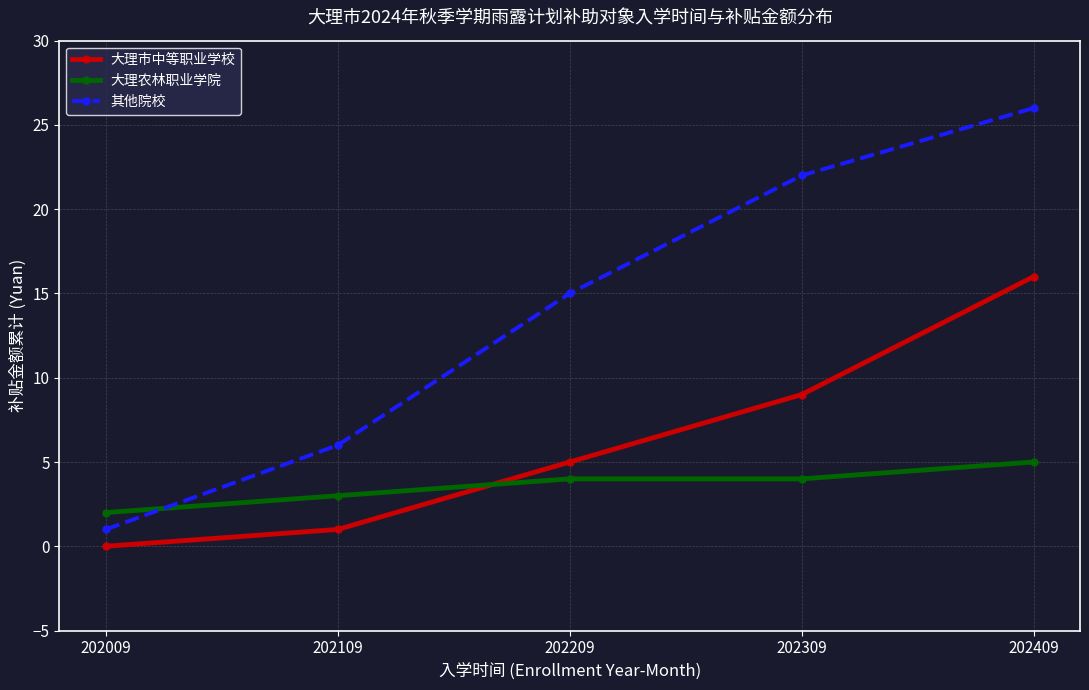

What value does the 其他院校 series have at 202309, to the nearest 5?

20